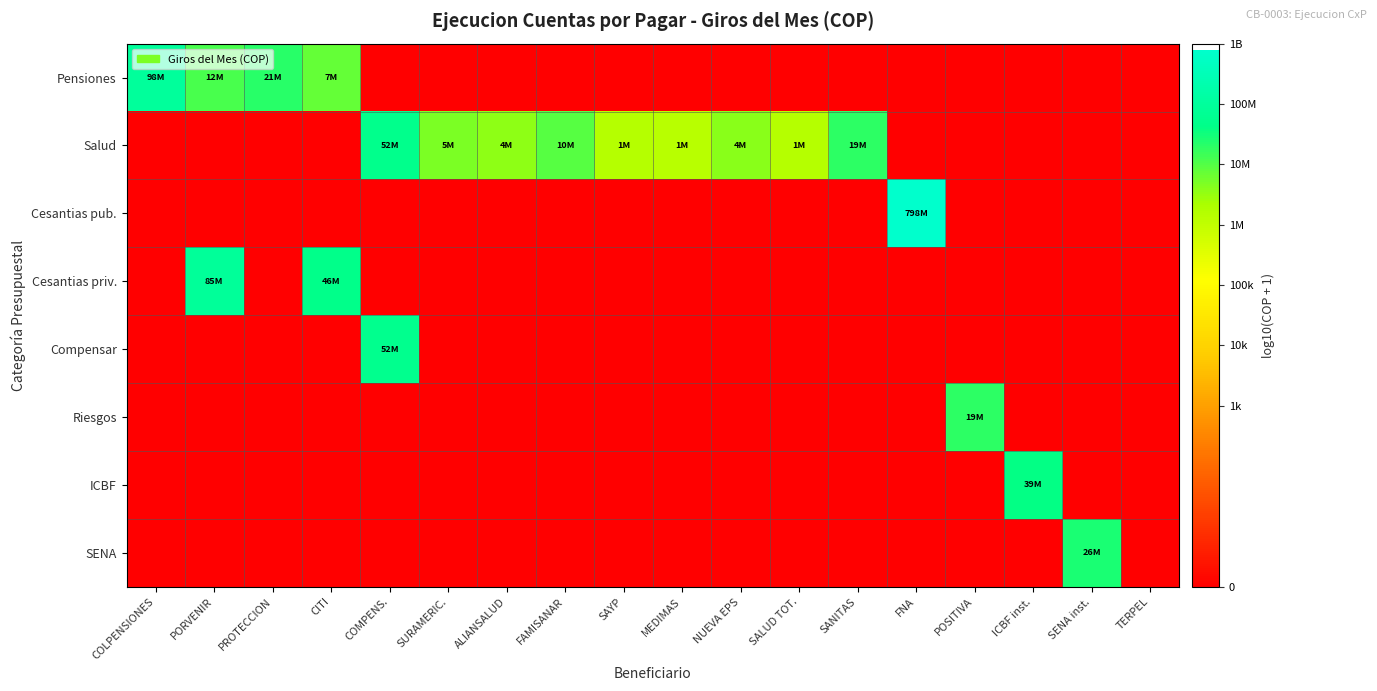

Which has a higher value, SAYP or ALIANSALUD?

SAYP